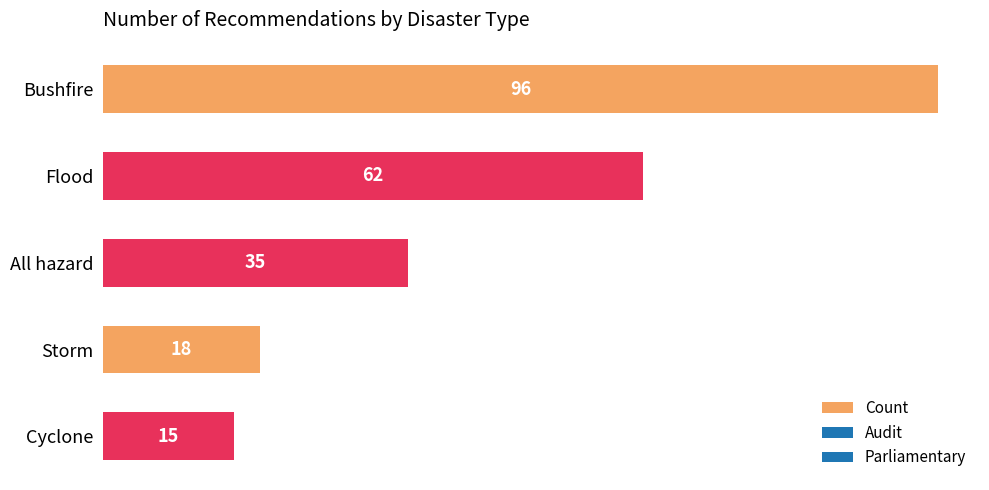

Reading top to bottom, extract all data points from this chart.

Bushfire=96	Flood=62	All hazard=35	Storm=18	Cyclone=15